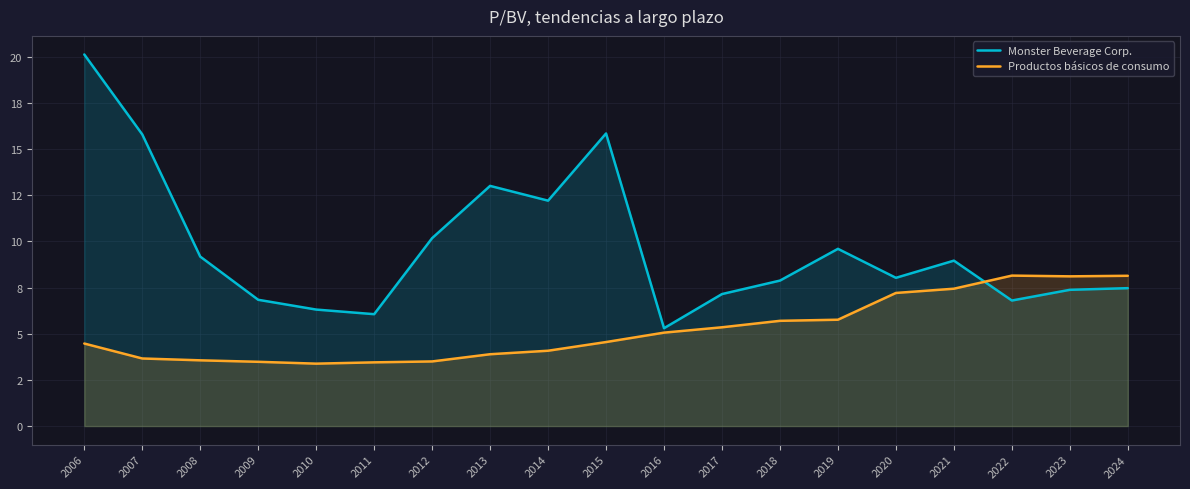

Reading left to right, list all the values displayed in this chart.

Monster Beverage Corp.: 2006=20.1	2007=15.8	2008=9.2	2009=6.8	2010=6.3	2011=6.1	2012=10.2	2013=13.0	2014=12.2	2015=15.8	2016=5.3	2017=7.2	2018=7.9	2019=9.6	2020=8.0	2021=9.0	2022=6.8	2023=7.4	2024=7.5
Productos básicos de consumo: 2006=4.5	2007=3.7	2008=3.6	2009=3.5	2010=3.4	2011=3.5	2012=3.5	2013=3.9	2014=4.1	2015=4.5	2016=5.1	2017=5.3	2018=5.7	2019=5.8	2020=7.2	2021=7.4	2022=8.2	2023=8.1	2024=8.1